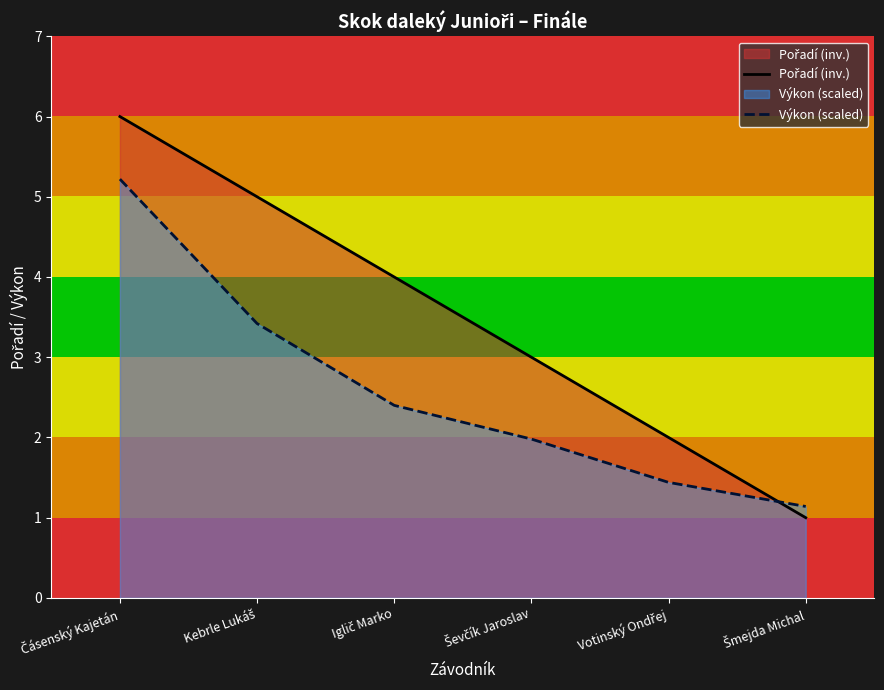

What position from the left is Iglič Marko?

3